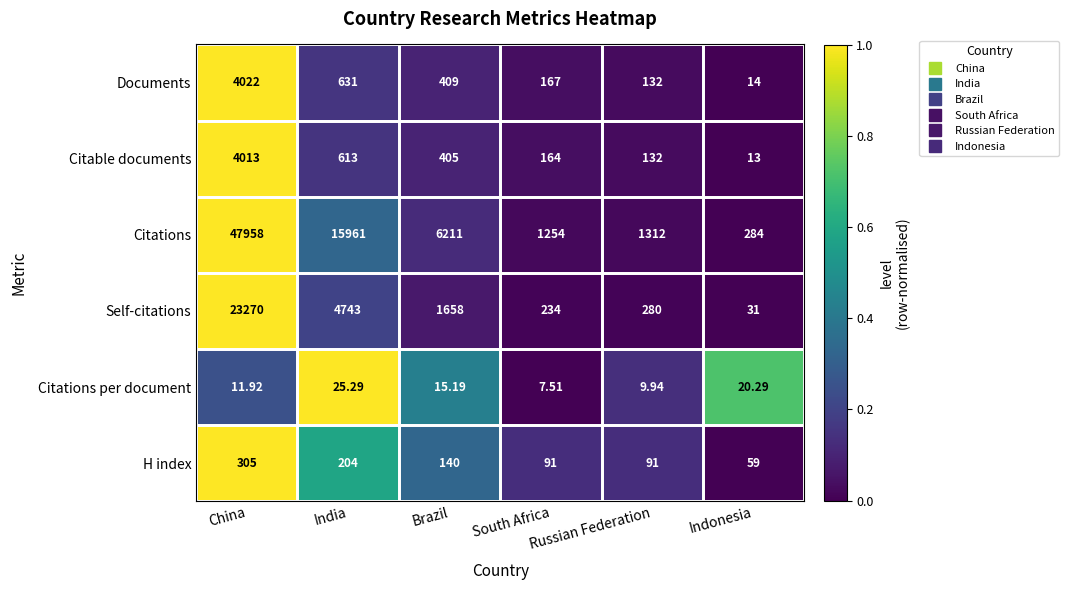

List the series in order of their peak value, highest first.

Citations, Self-citations, Documents, Citable documents, H index, Citations per document